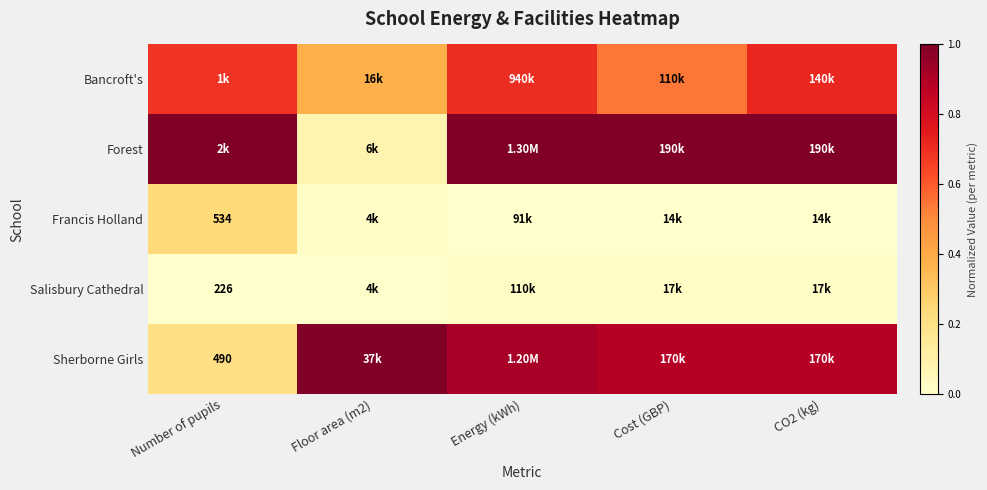

Is it true that Bancroft's equals 0.5 at Number of pupils?

False